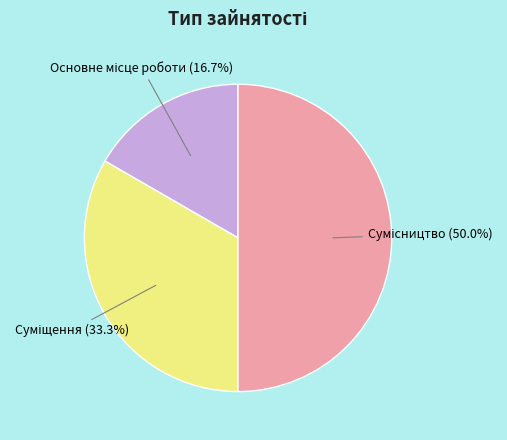

How many segments does this pie chart have?

3